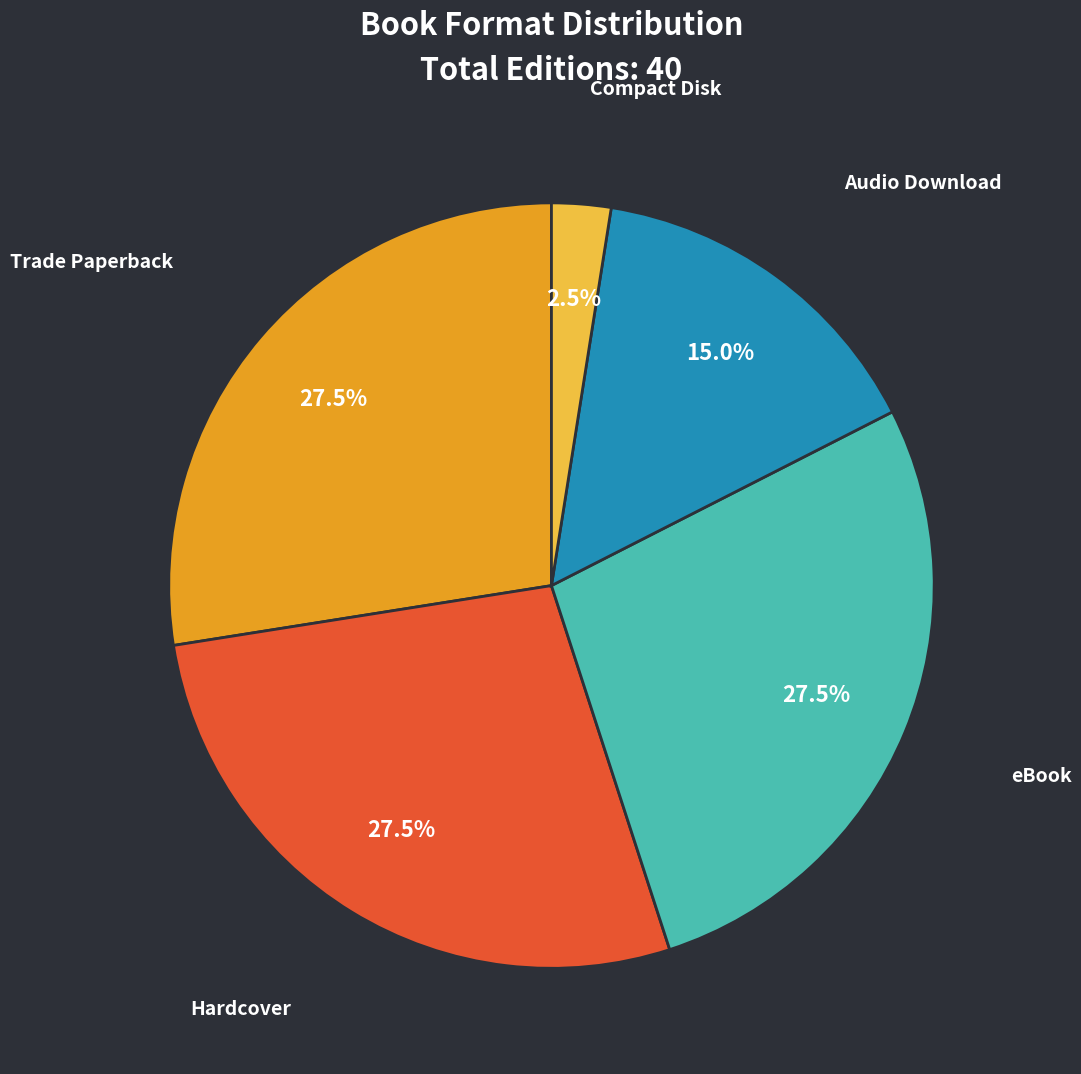

To the nearest percent, what is the average slice percentage?

20%